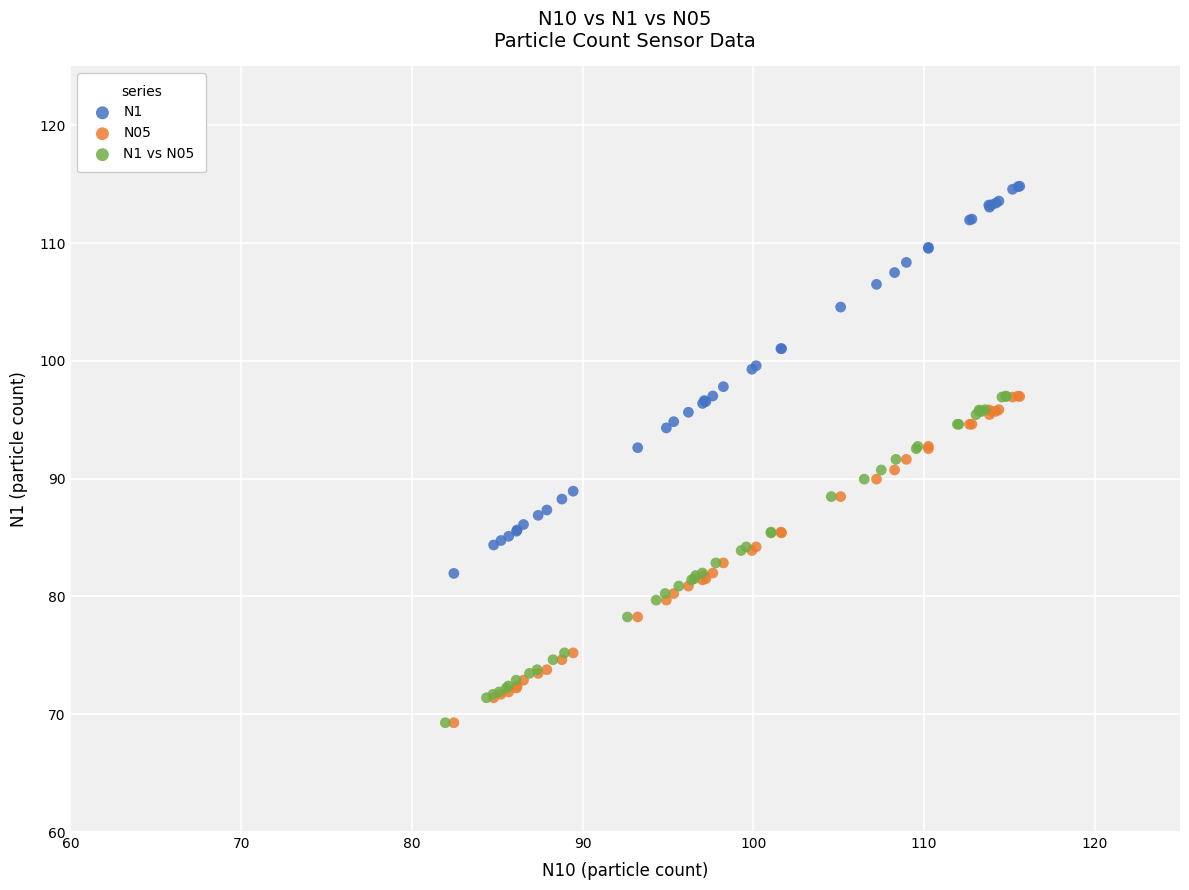

Which series contains the highest Y value?

N1